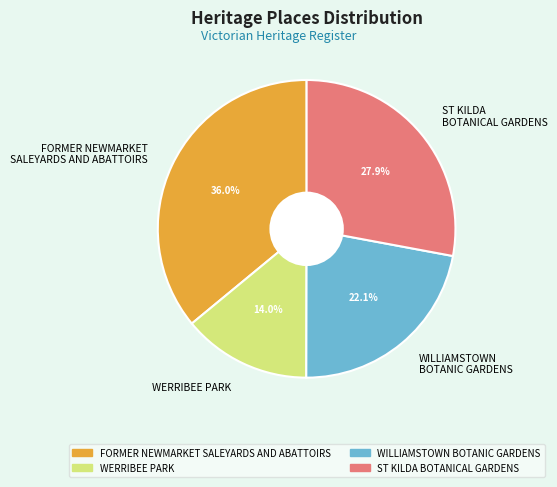

What is the total percentage of ST KILDA BOTANICAL GARDENS and FORMER NEWMARKET SALEYARDS AND ABATTOIRS?

63.9%